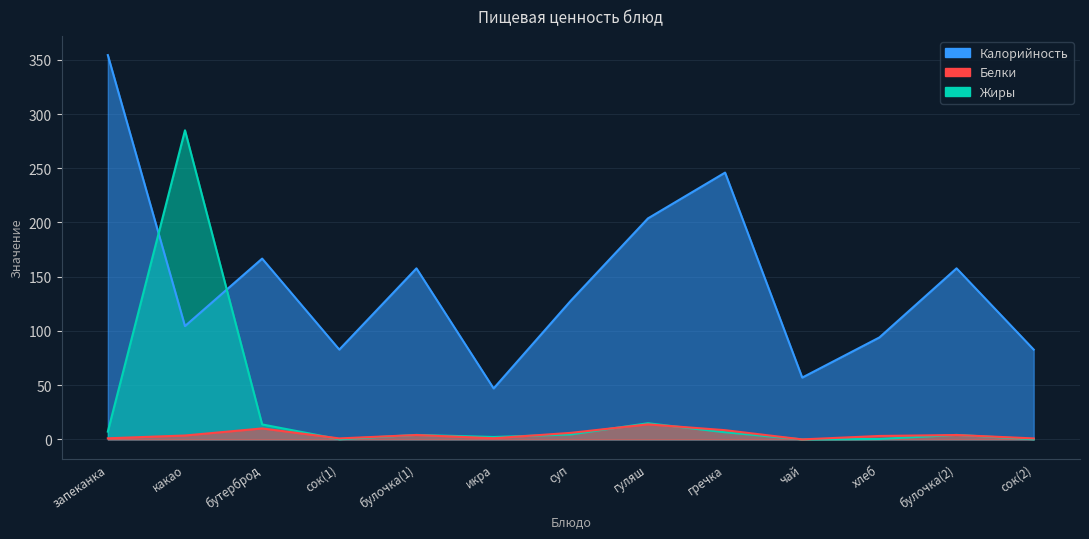

What is the difference between the highest and lowest values at бутерброд?

156.6